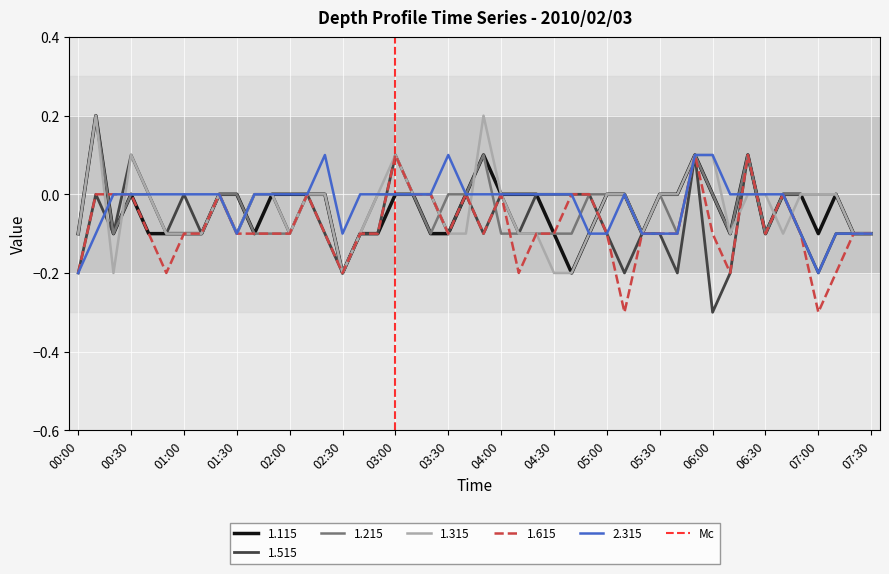

True or false: 1.615 has a value of 0.2 at 04:00.

False